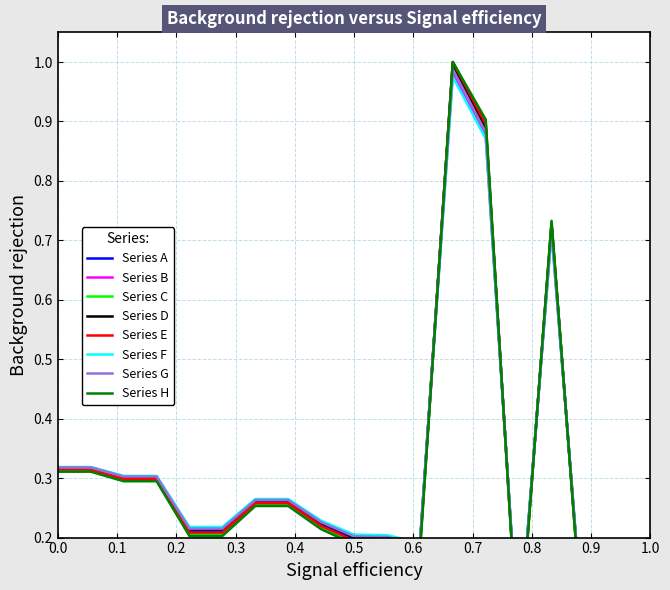

Count the number of values greater than 0.

18